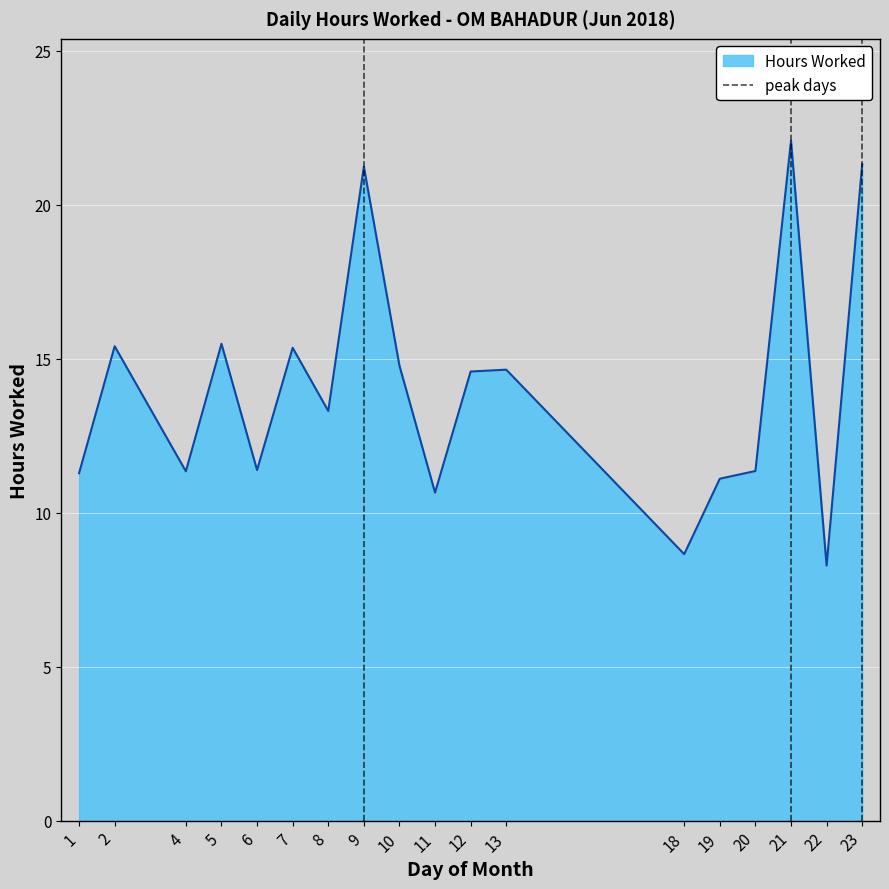

True or false: Hours Worked has a value of 5.7 at 22.

False